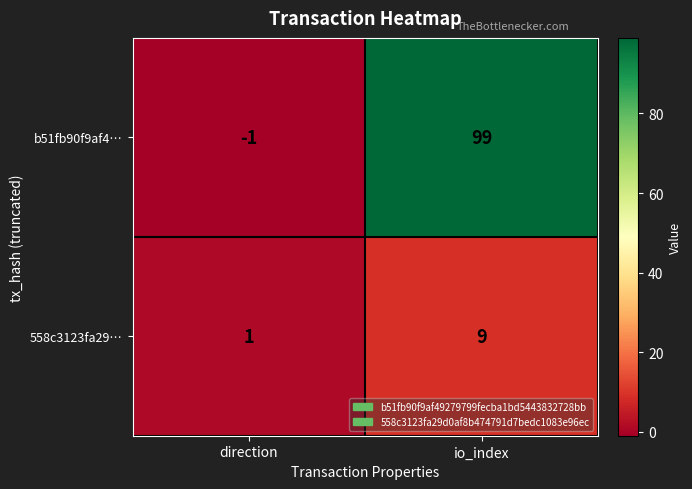

Where is 558c3123fa29… nearest to the value 5?

direction